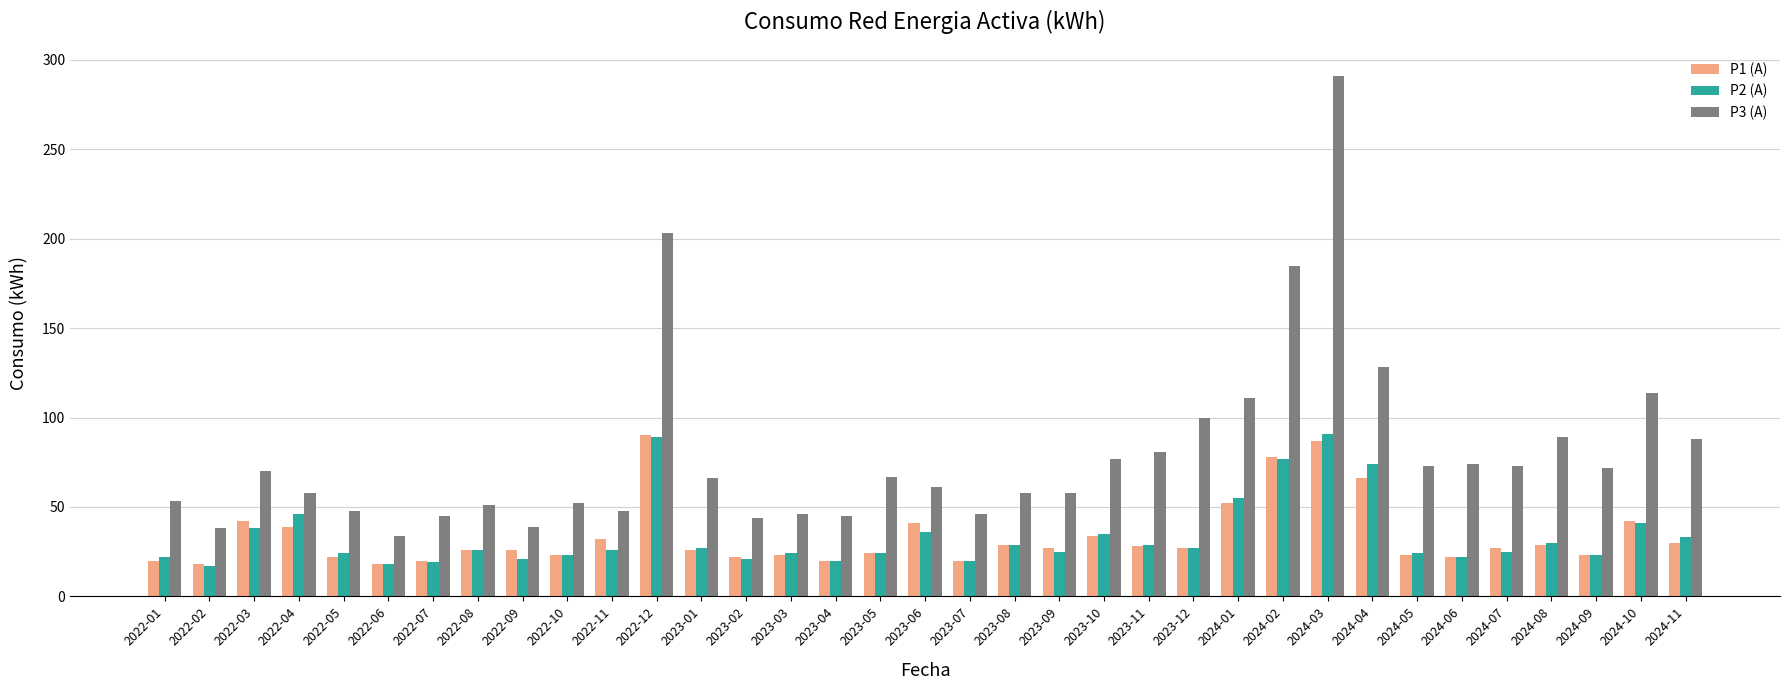

True or false: P1 (A) has a value of 8.1 at 2023-03.

False